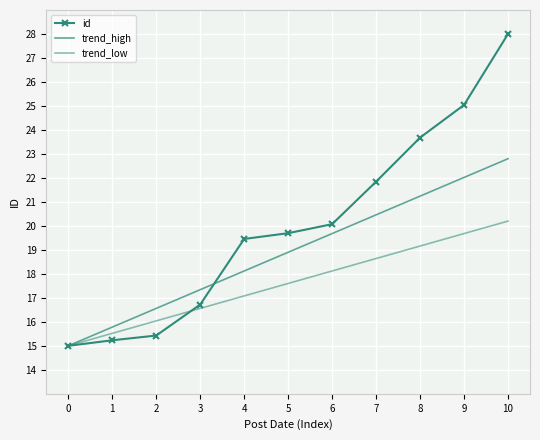

Which series has the largest range (max minus min)?

id